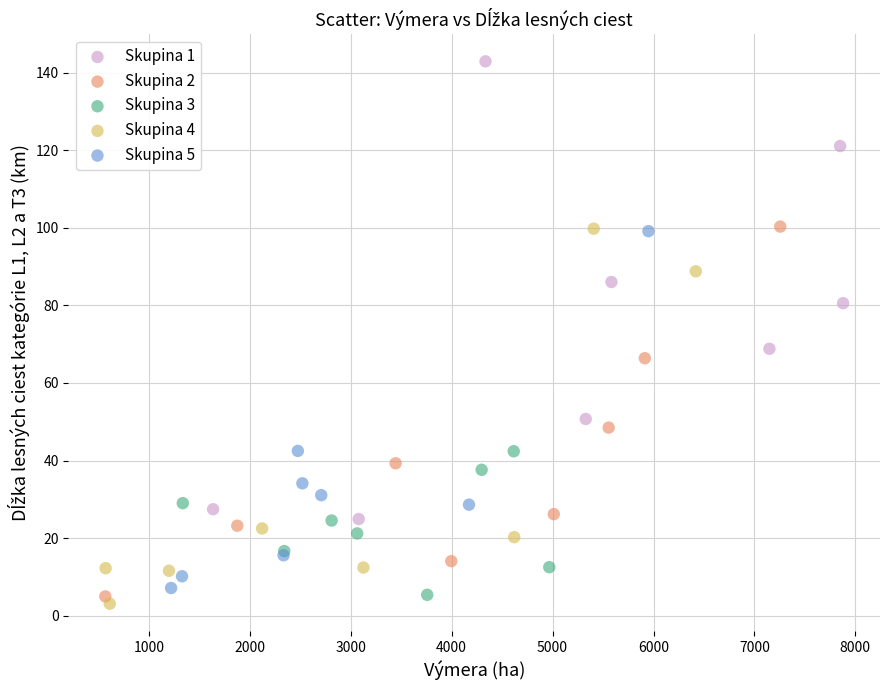

Which series has the largest Y range (max minus min)?

Skupina 1